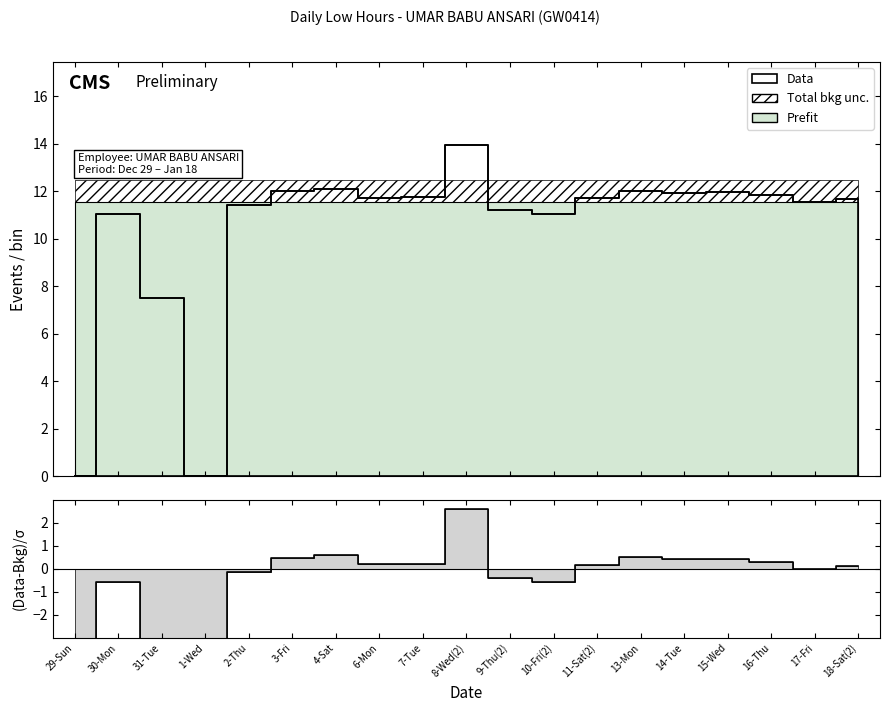

Where is Data nearest to the value 6?

31-Tue